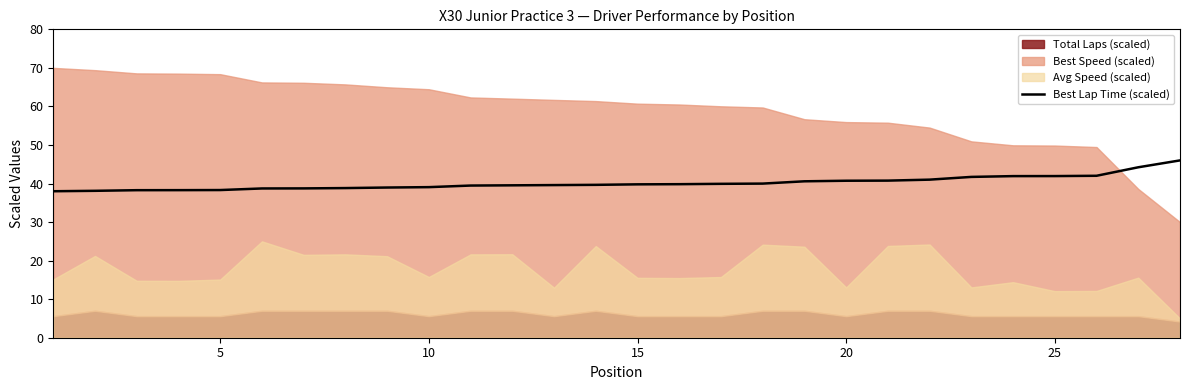

What is the minimum value for Best Lap Time (scaled)?

38.0